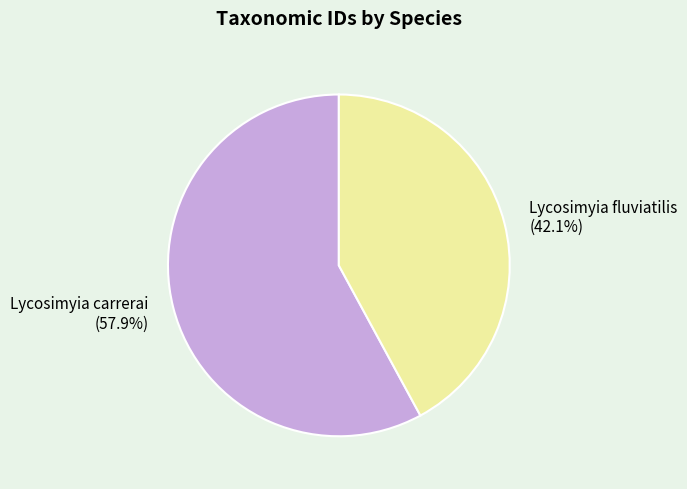

To the nearest percent, what is the average slice percentage?

50%